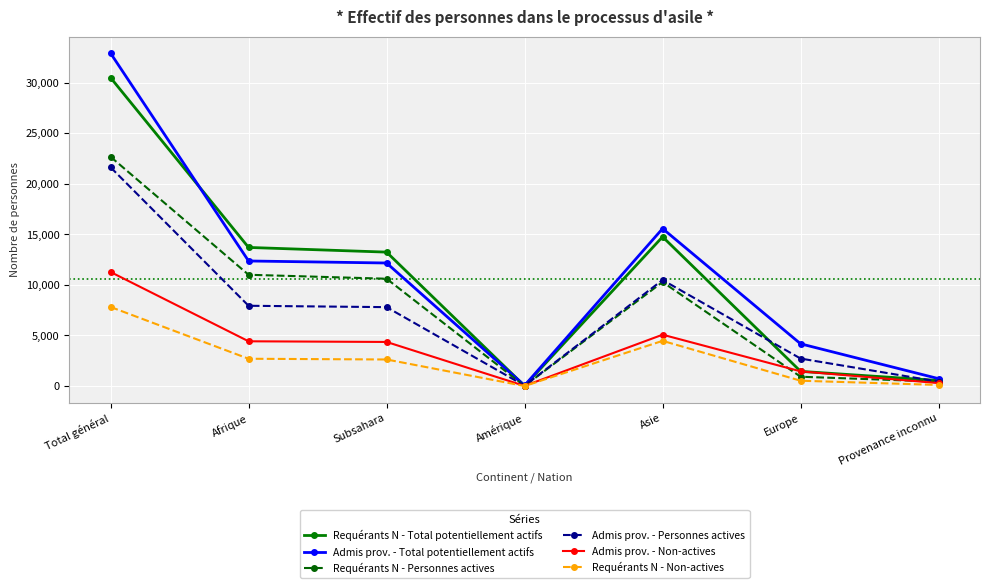

What is the label of the 2nd point from the left?

Afrique